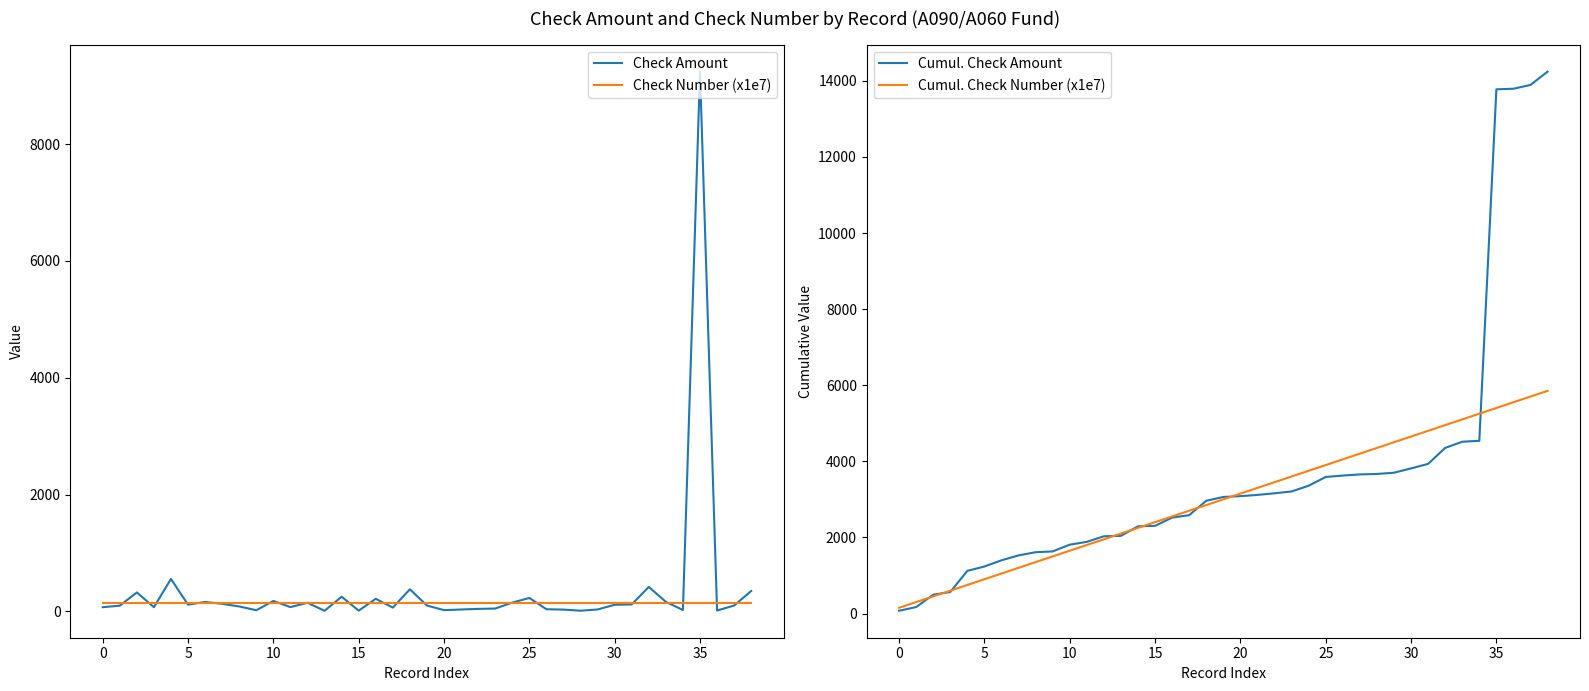

Which category has the highest value in the Check Number (x1e7) series?

38